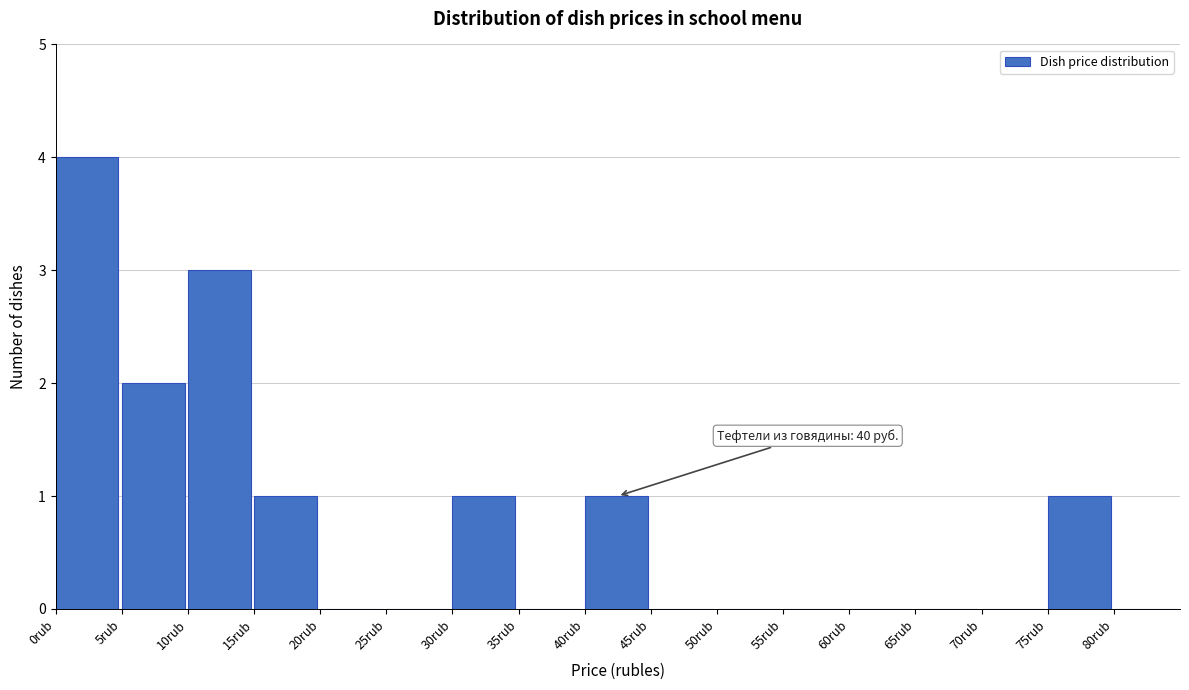

Over which range of the x-axis is the bar tallest?

0 to 5